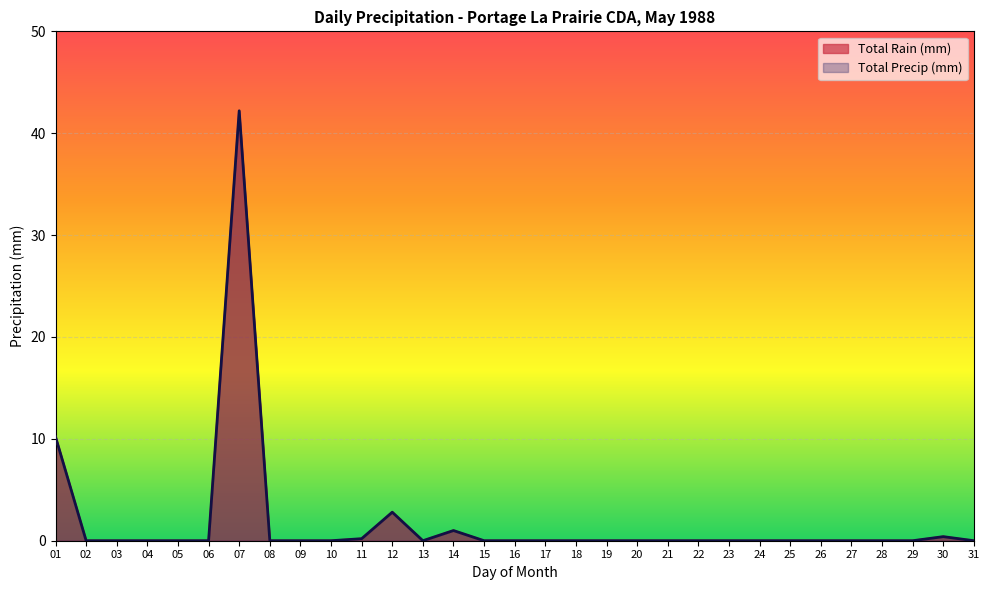

What is the sum of all Total Rain (mm) values?

56.8